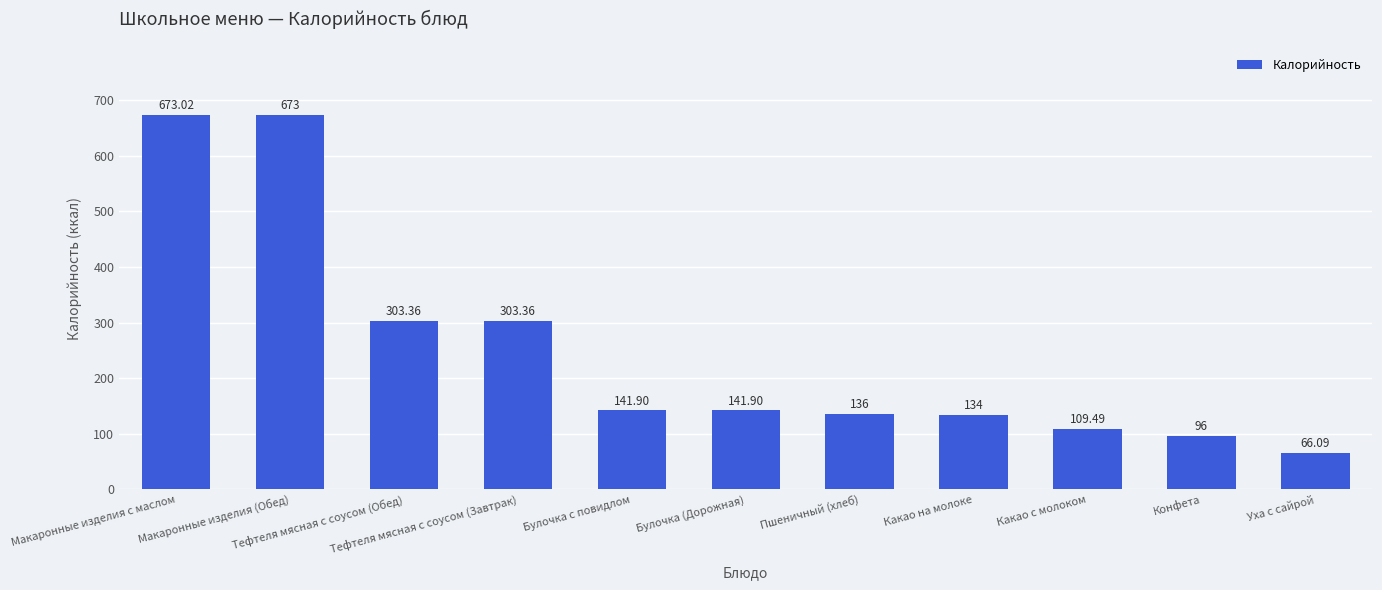

Is it true that the value at Макаронные изделия с маслом is 403.4?

False